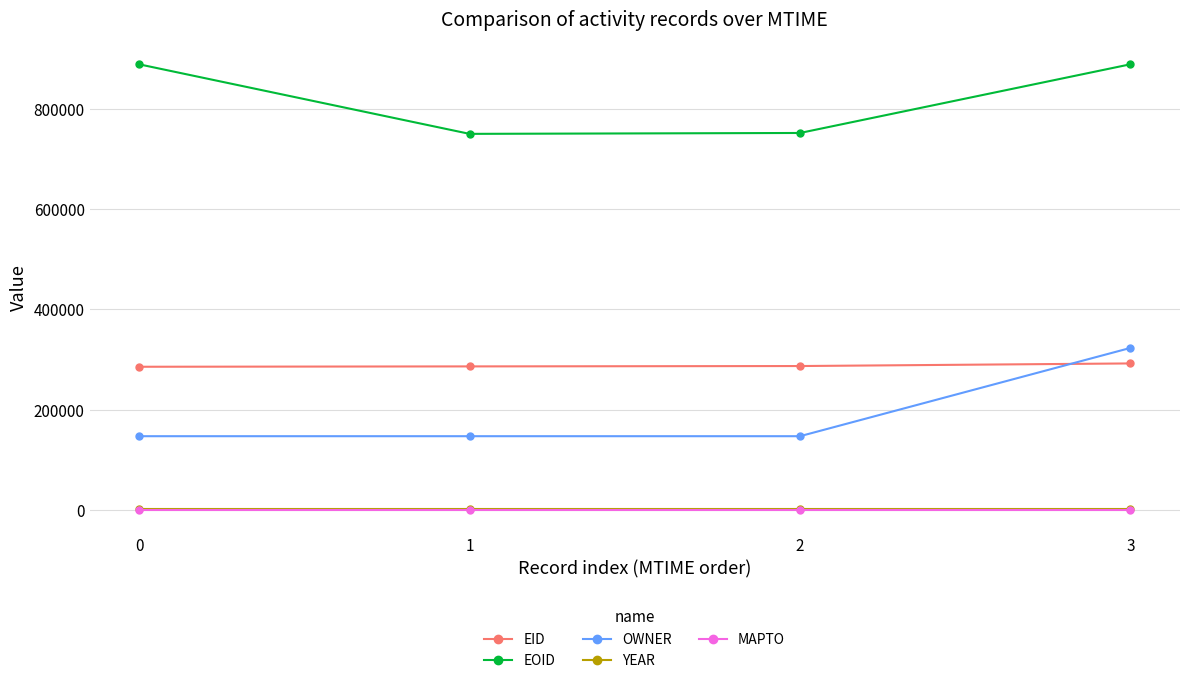

Which series has the largest total across all categories?

EOID